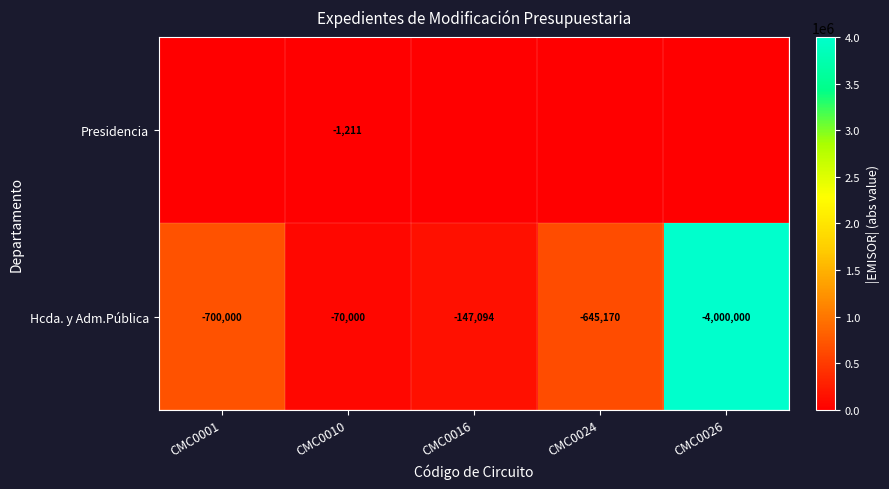

Where does the Hcda. y Adm.Pública series first go above -645170?

CMC0010